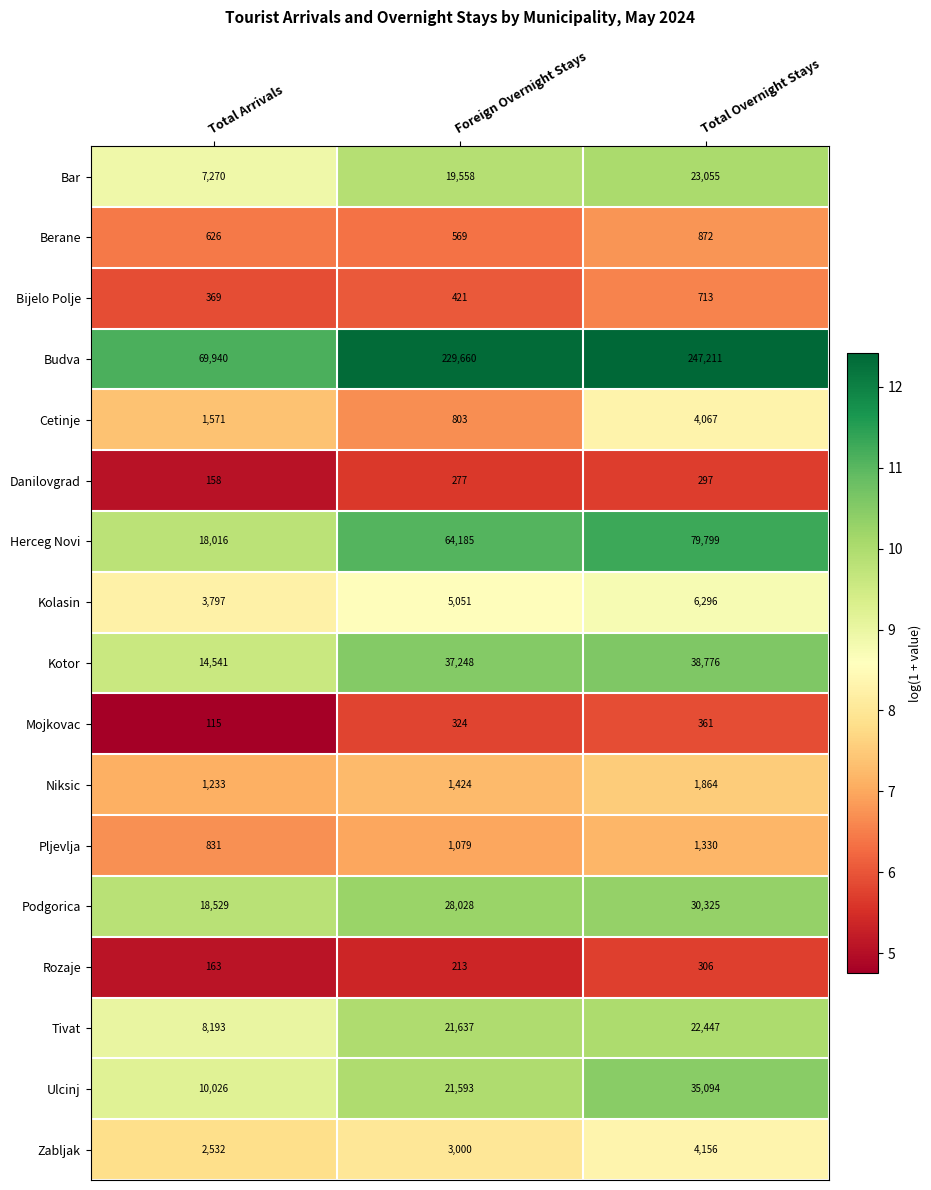

Rank the series at Total Overnight Stays from lowest to highest value.

Danilovgrad, Rozaje, Mojkovac, Bijelo Polje, Berane, Pljevlja, Niksic, Cetinje, Zabljak, Kolasin, Tivat, Bar, Podgorica, Ulcinj, Kotor, Herceg Novi, Budva